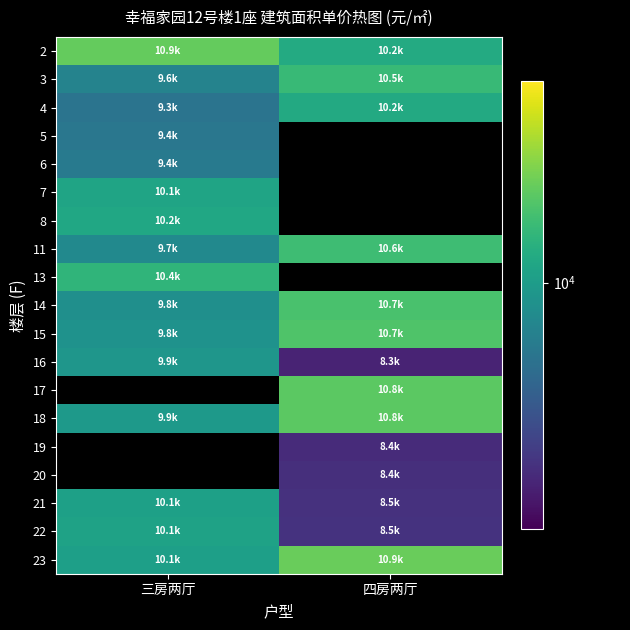

At which label does 4 reach its minimum?

三房两厅